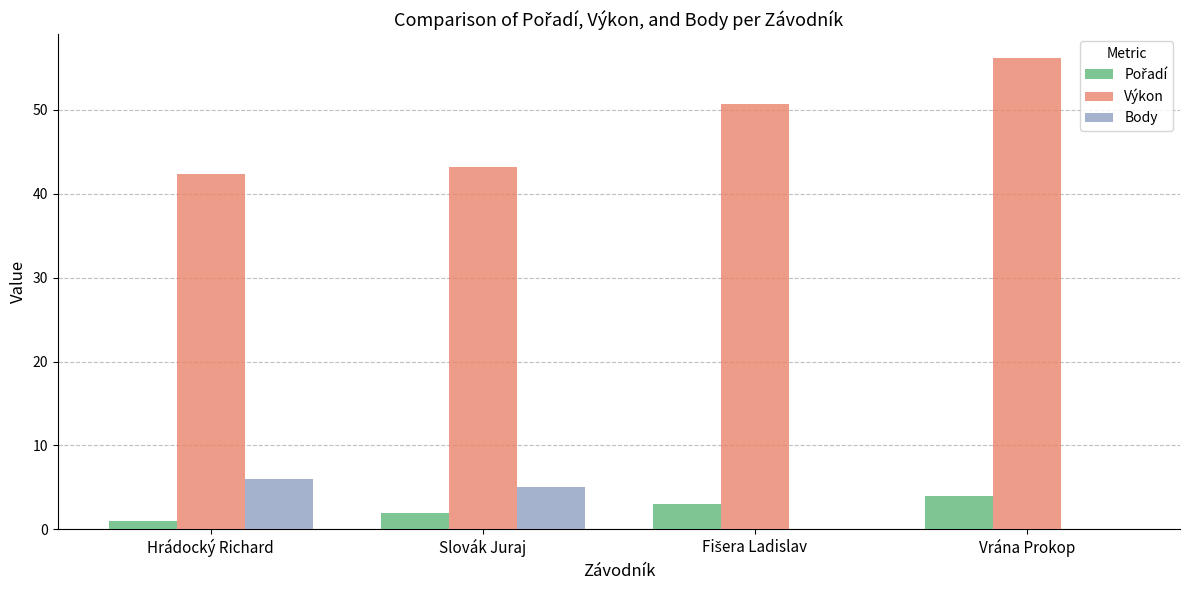

True or false: Výkon has a value of 90.0 at Vrána Prokop.

False